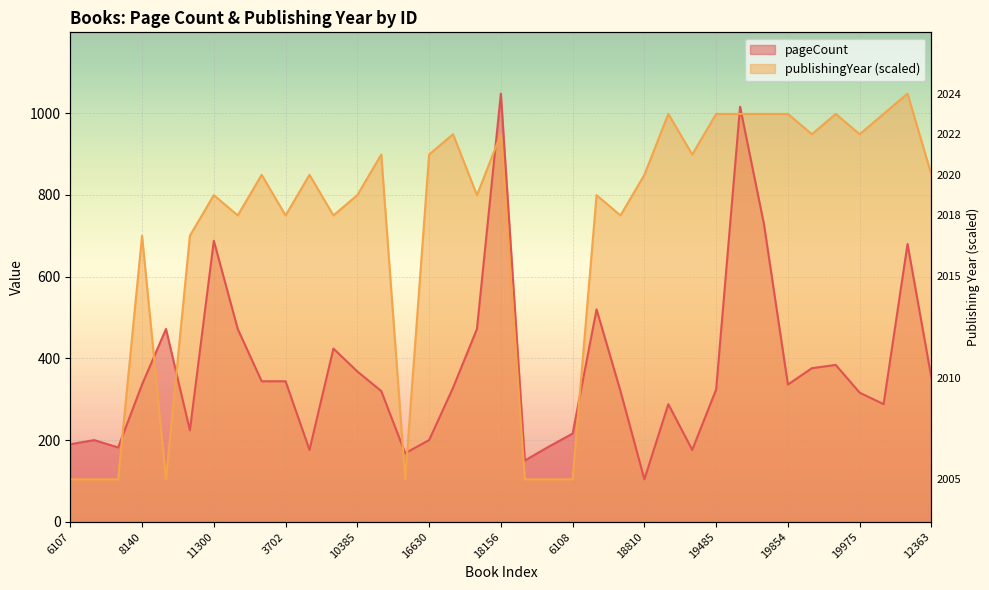

What is the smallest value displayed?

104.0